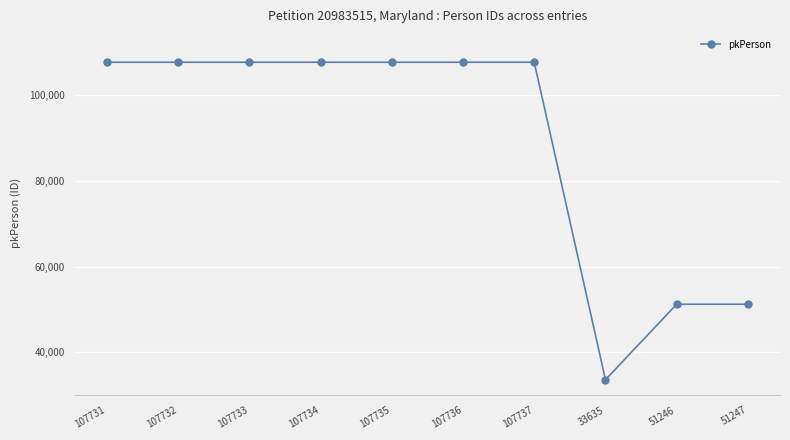

The chart shows a value of 63441 at 107736. True or false?

False